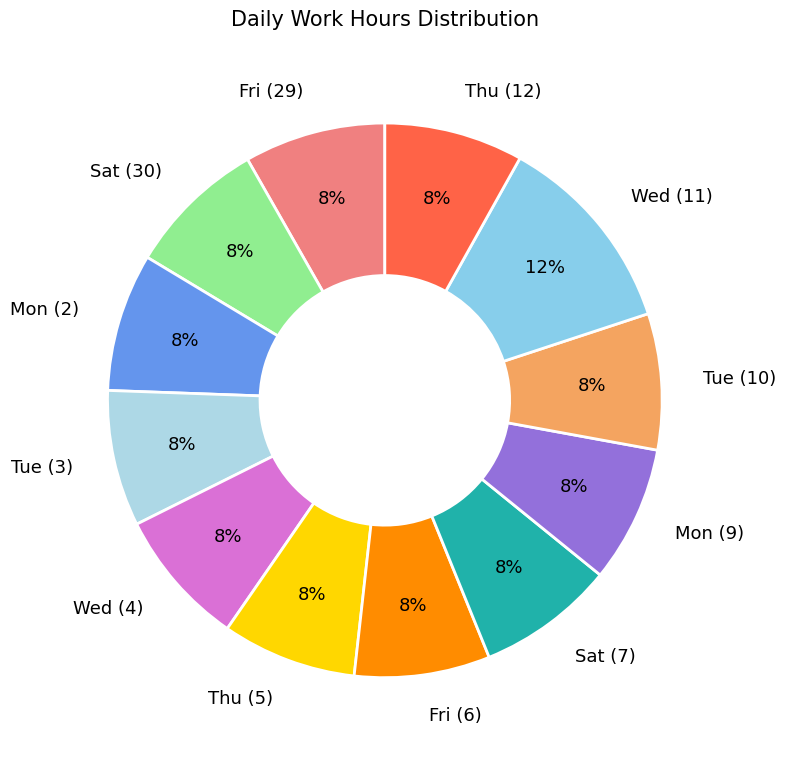

Does Thu (5) account for over 50% of the chart?

No